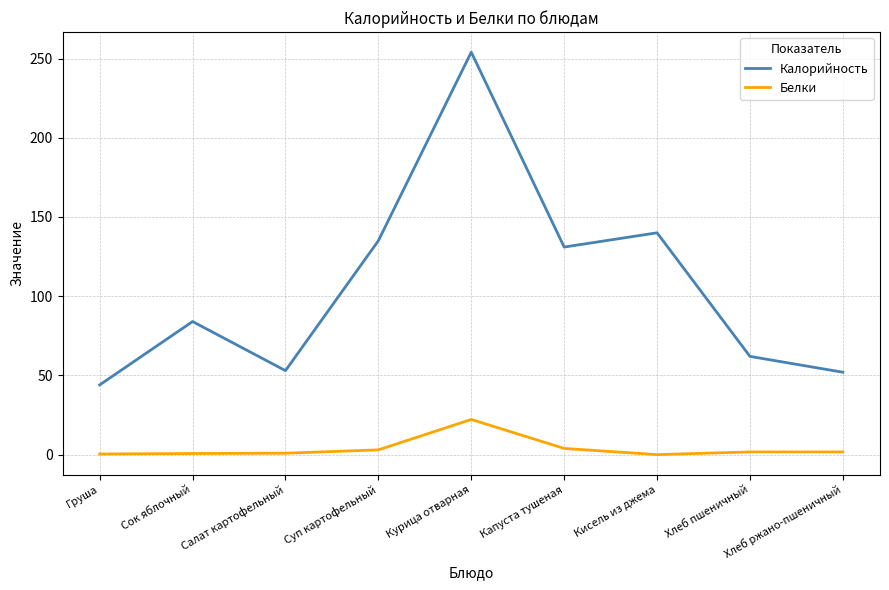

At which label is Калорийность closest to 149?

Кисель из джема